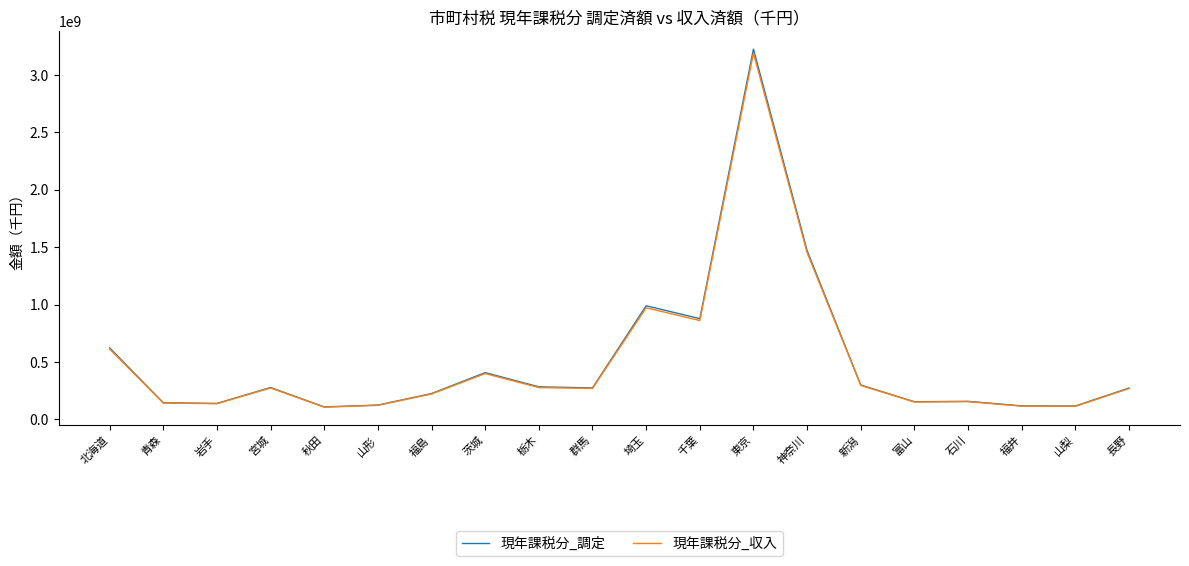

What is the difference between the second highest and second lowest values in the 現年課税分_調定 series?

1352724775